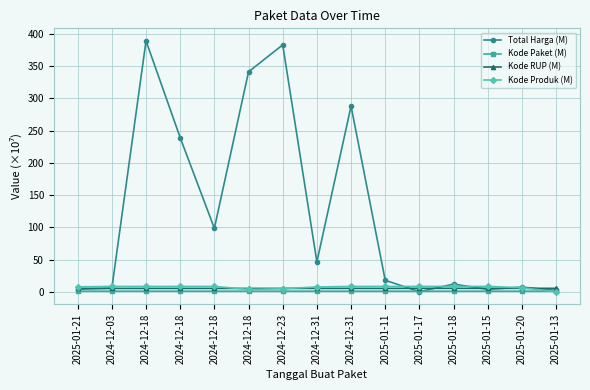

Does the chart have visible grid lines?

Yes